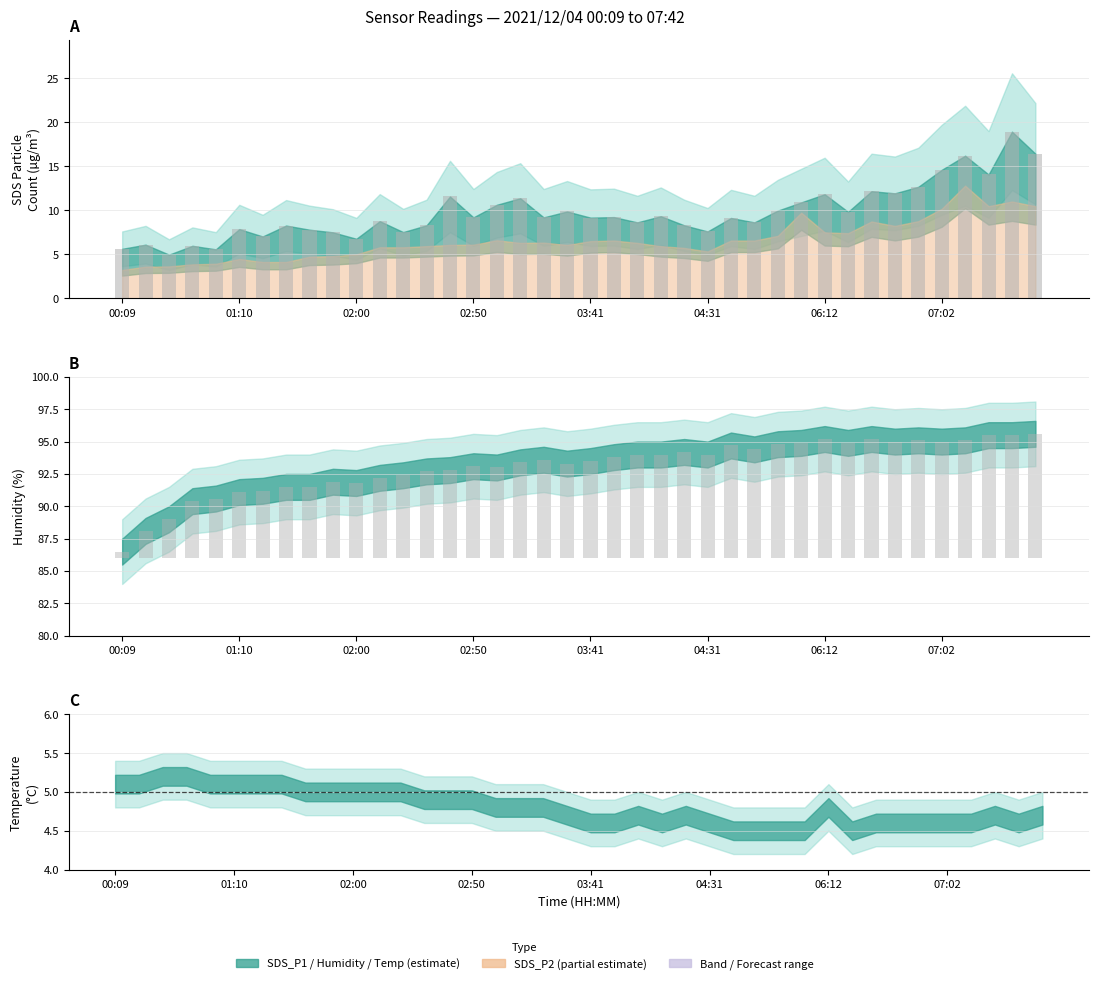

What is the spread (max minus min) of values at 03:51?

1.4